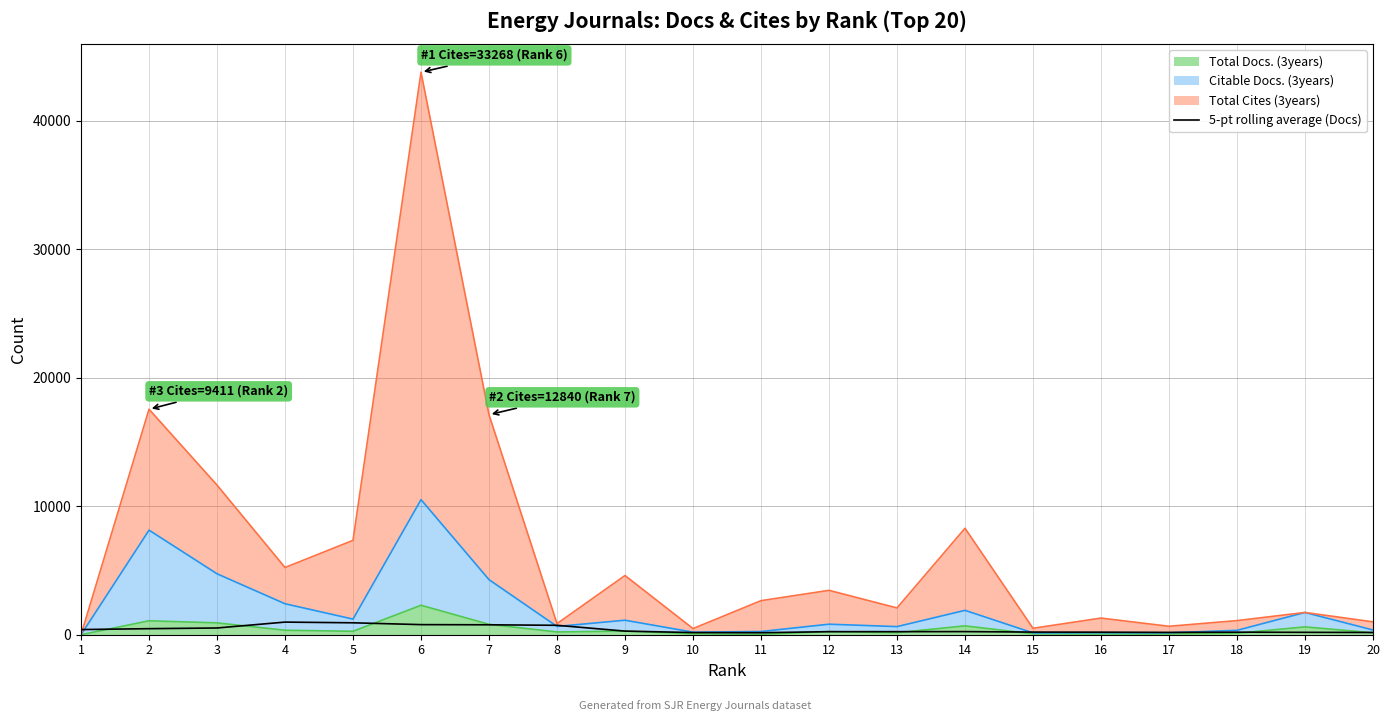

How many lines are shown in the chart?

1